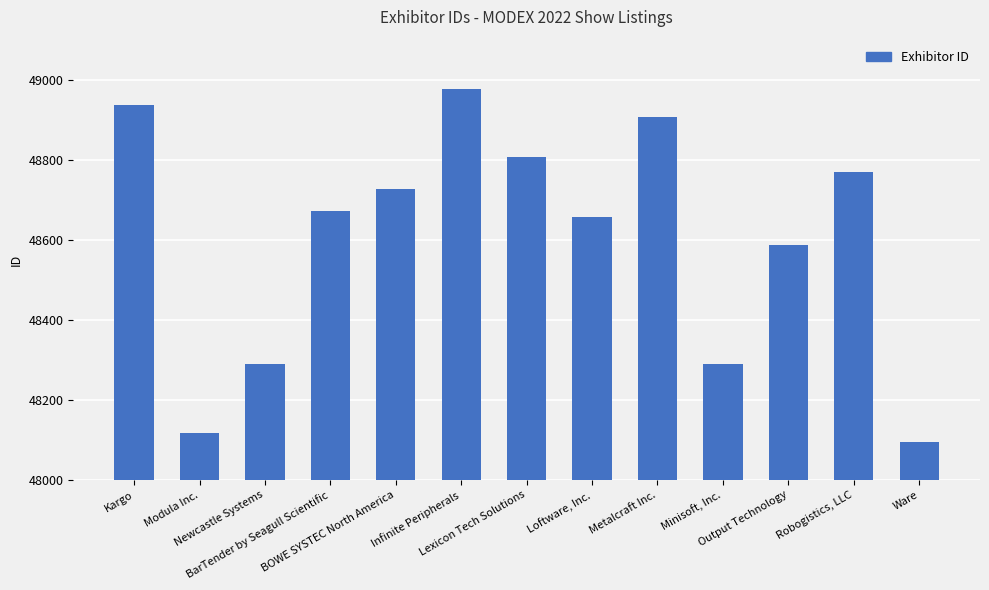

What is the average value?

48603